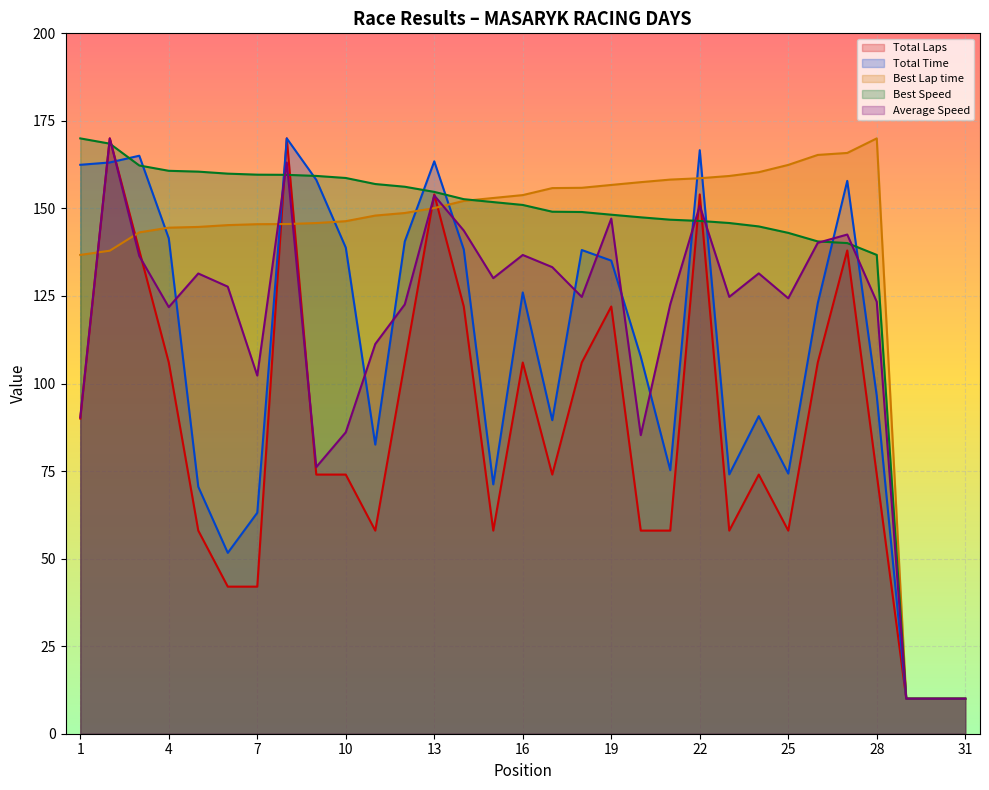

How many intersections are there between Average Speed and Total Laps?

7